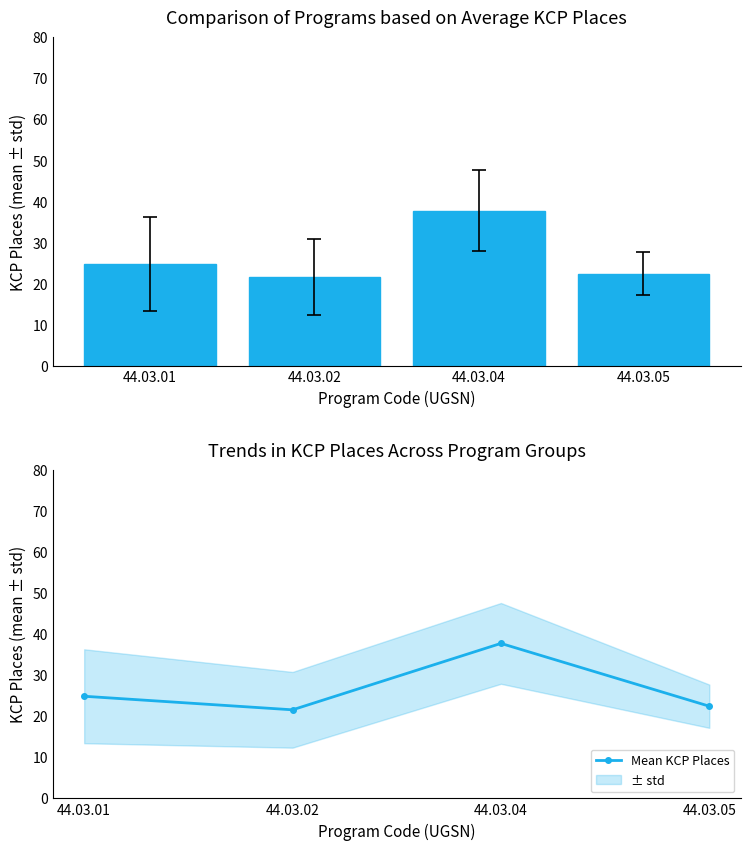

The chart shows a value of 4.7 at 44.03.05. True or false?

False